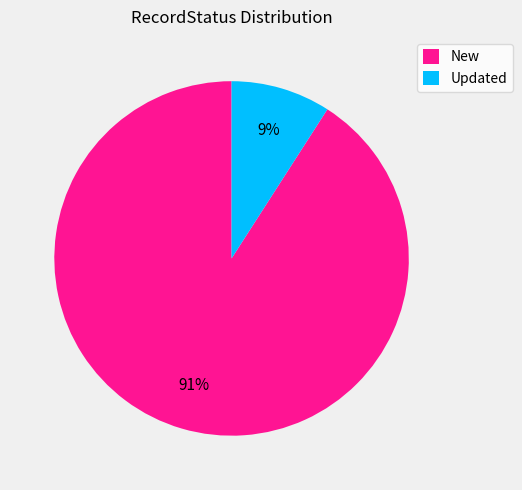

Which slice is the largest?

New